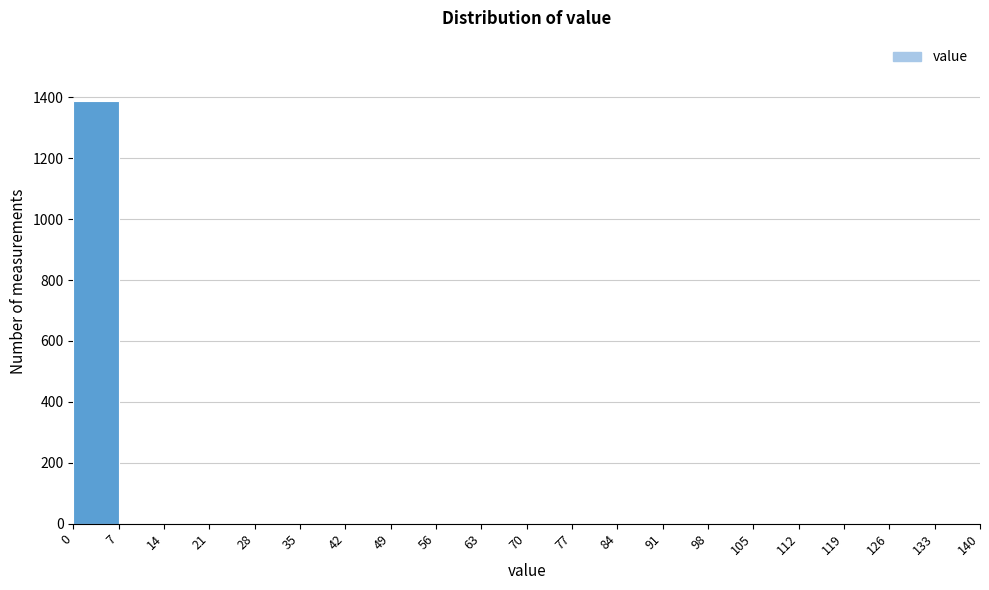

How tall is the bar that spans 0 to 7 on the x-axis? The values are not printed on the chart, so give them approximately, as read against the axis.

1380